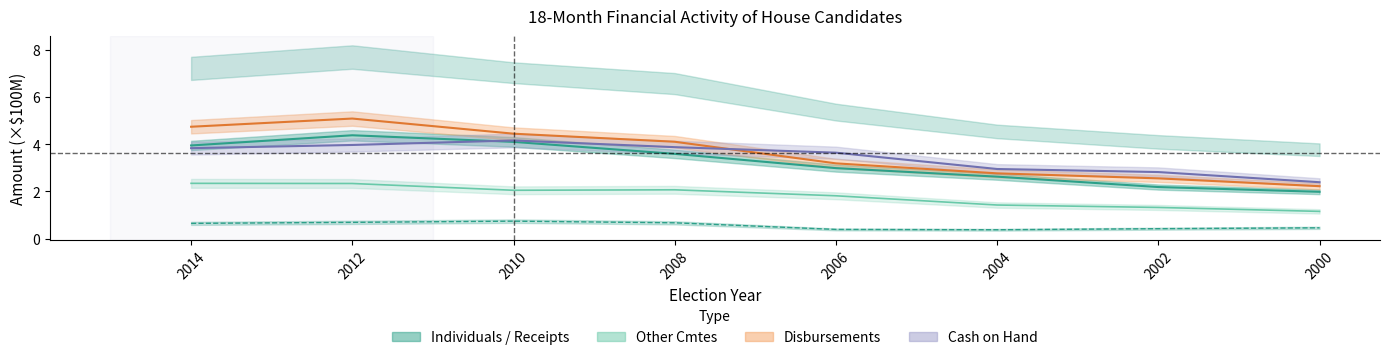

At which category is the sum across all series the highest?

2012